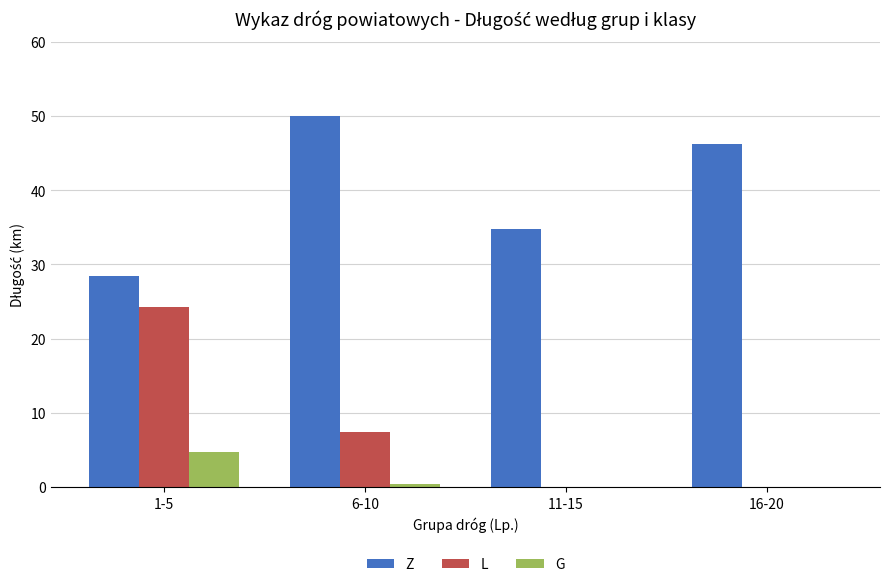

Reading right to left, transcribe all the data shown in this chart.

Z: 16-20=46.3	11-15=34.8	6-10=50.0	1-5=28.4
L: 16-20=0.0	11-15=0.0	6-10=7.5	1-5=24.2
G: 16-20=0.0	11-15=0.0	6-10=0.4	1-5=4.8